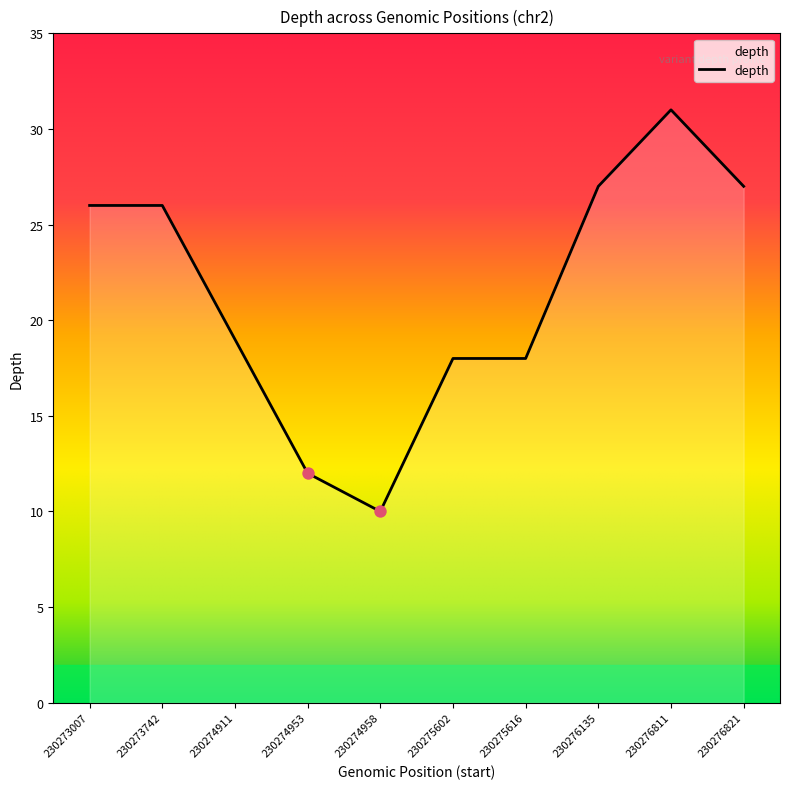

What is the ratio of the value at 230275616 to the value at 230274958?

1.8